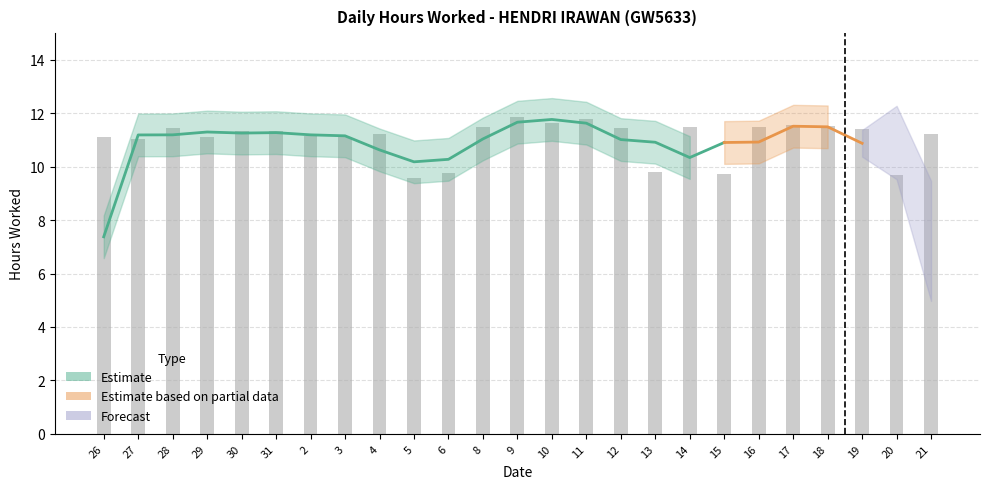

Is it true that the value at 14 is 3.8?

False